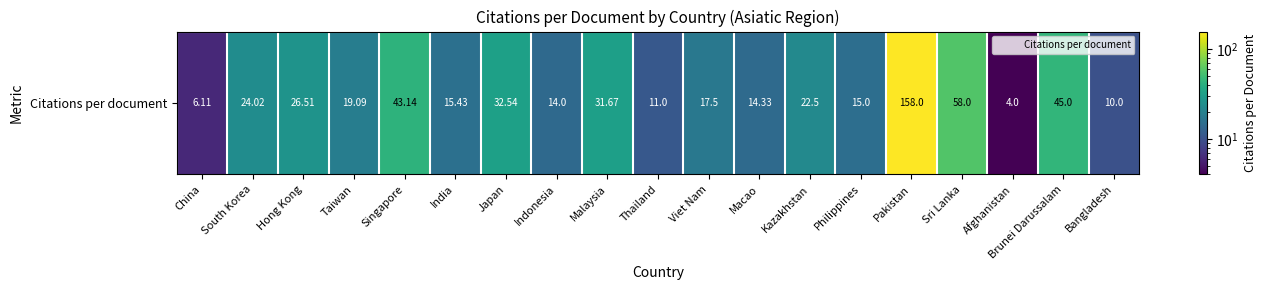

What is the ratio of the value at Viet Nam to the value at Brunei Darussalam?

0.4